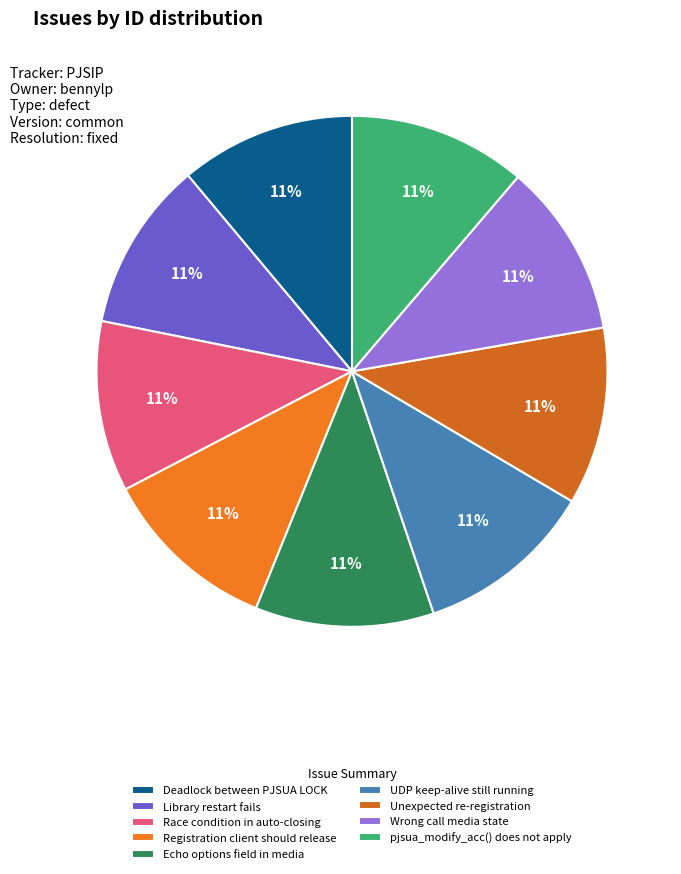

To the nearest percent, what percentage of the pie is pjsua_modify_acc() does not apply?

11%